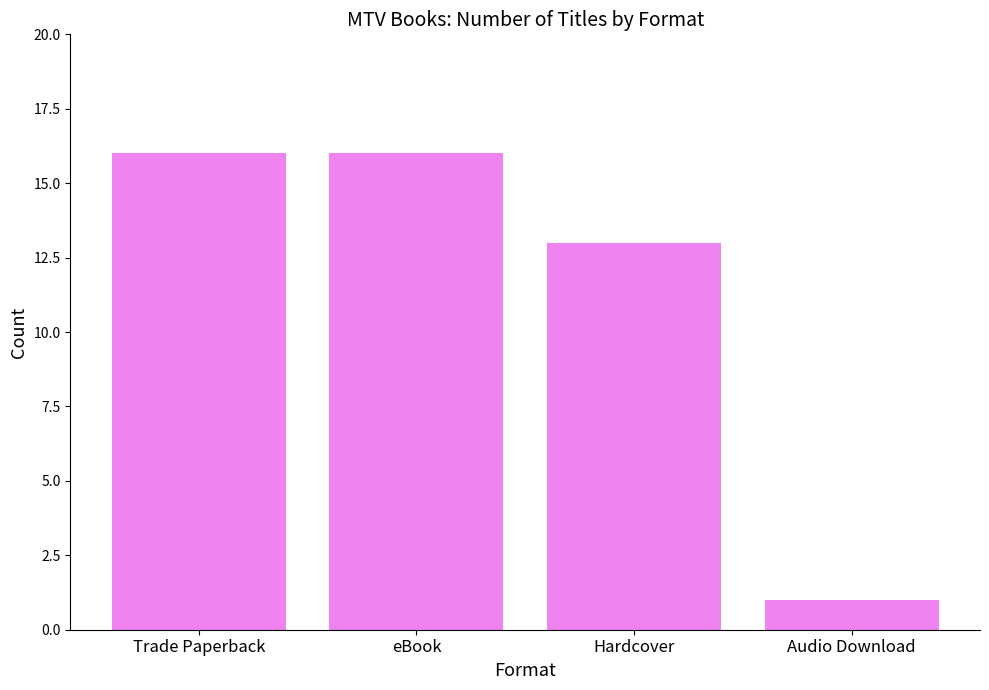

What is the change in value from eBook to Audio Download?

-15